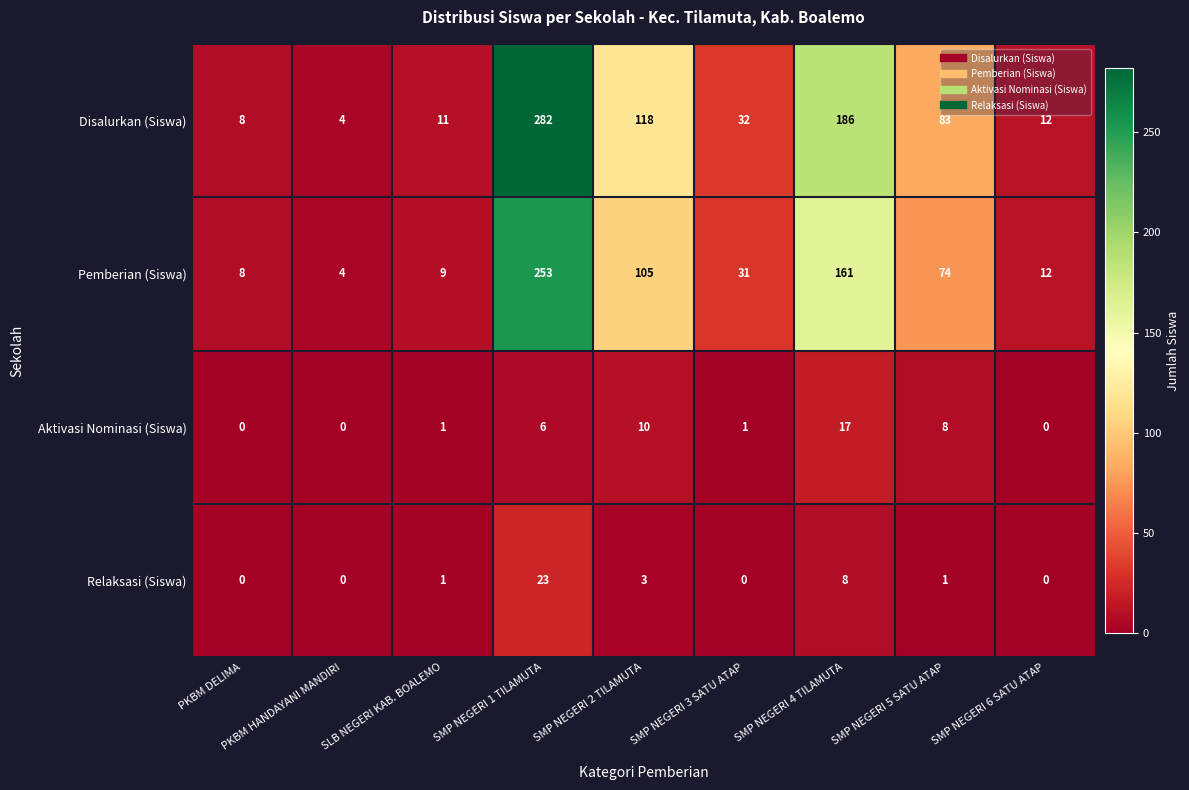

What value does the Aktivasi Nominasi (Siswa) series have at SMP NEGERI 4 TILAMUTA, to the nearest 10?

20